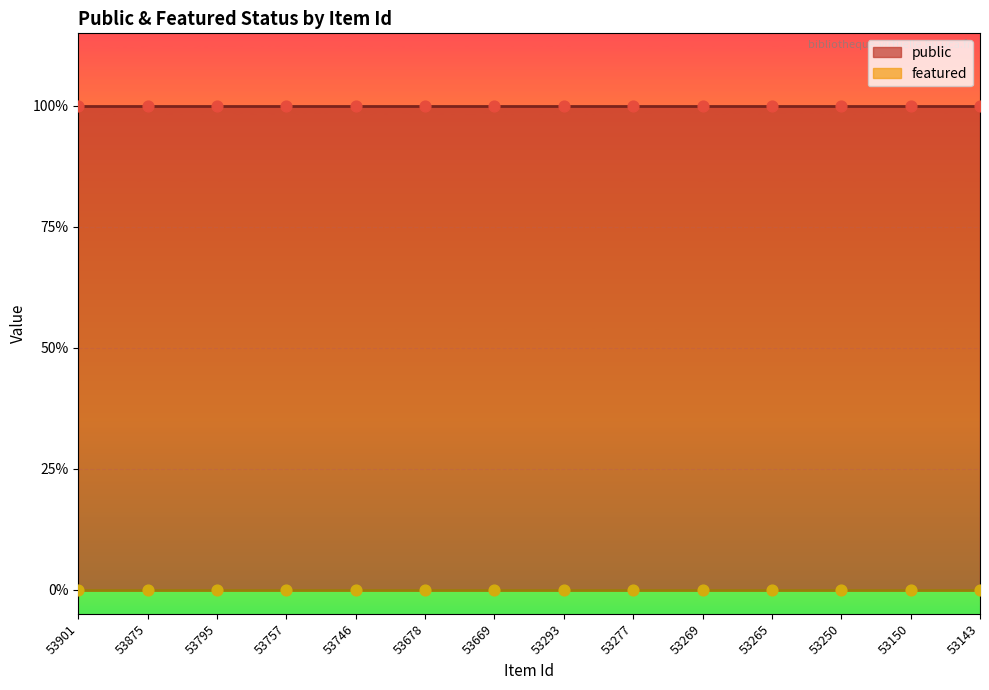

At which category is the sum across all series the highest?

53901